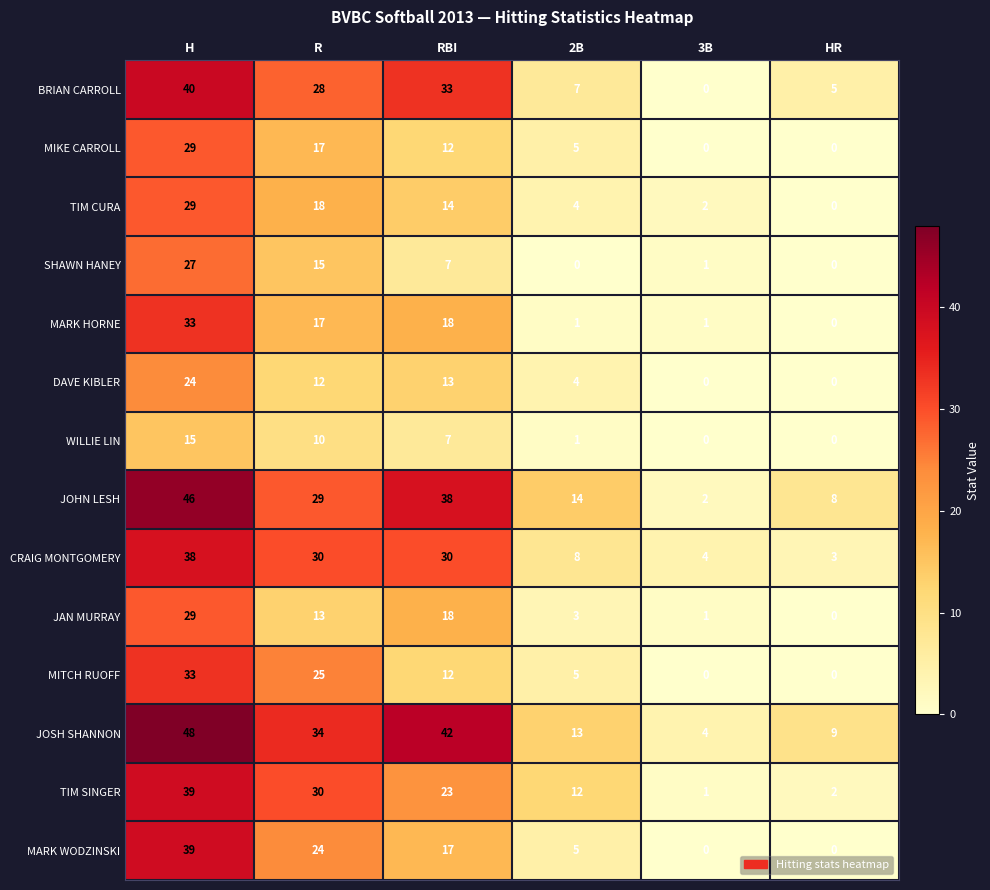

The value of MITCH RUOFF at H is 10. True or false?

False